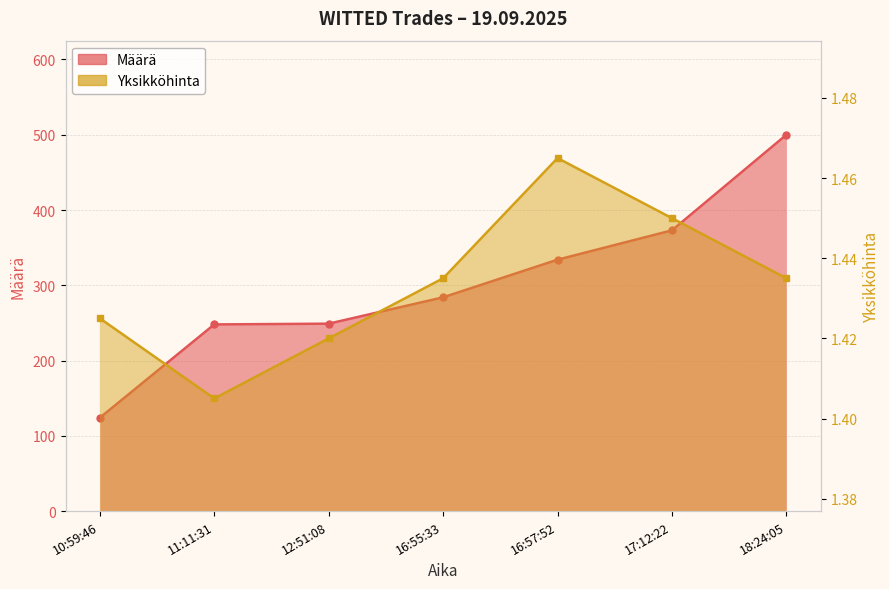

True or false: Määrä and Yksikköhinta cross at least once.

False